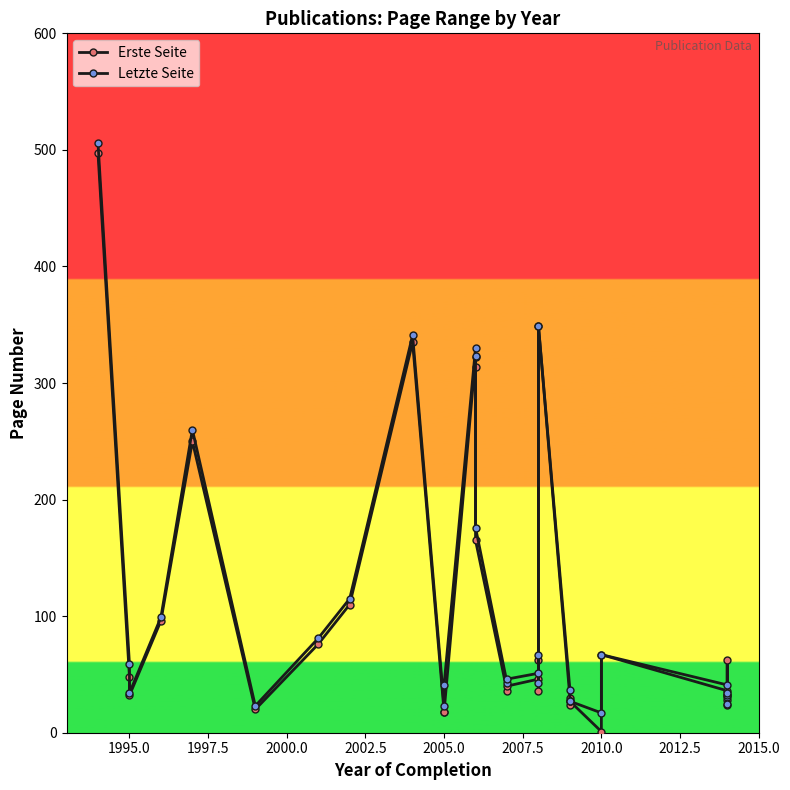

Reading right to left, transcribe all the data shown in this chart.

Erste Seite: 32	62	28	24	36	67	1	27	24	30	349	36	62	46	40	36	165	314	322	18	18	335	110	76	20	250	96	32	48	497
Letzte Seite: 34	32	25	31	41	67	17	27	27	37	349	43	67	51	46	43	176	323	330	41	23	341	115	81	23	260	99	34	59	506